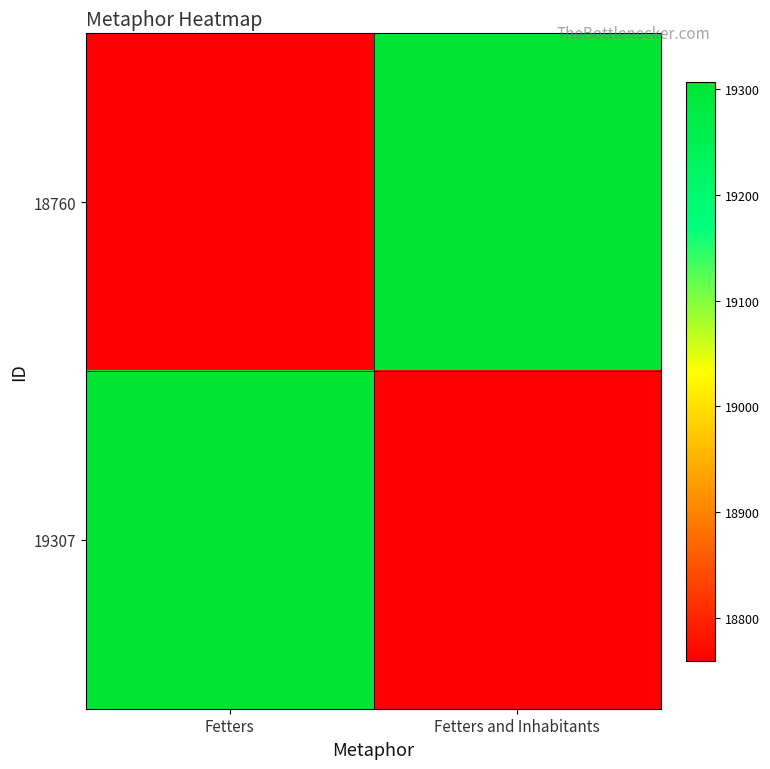

Between Fetters and Fetters and Inhabitants, which is larger?

Fetters and Inhabitants